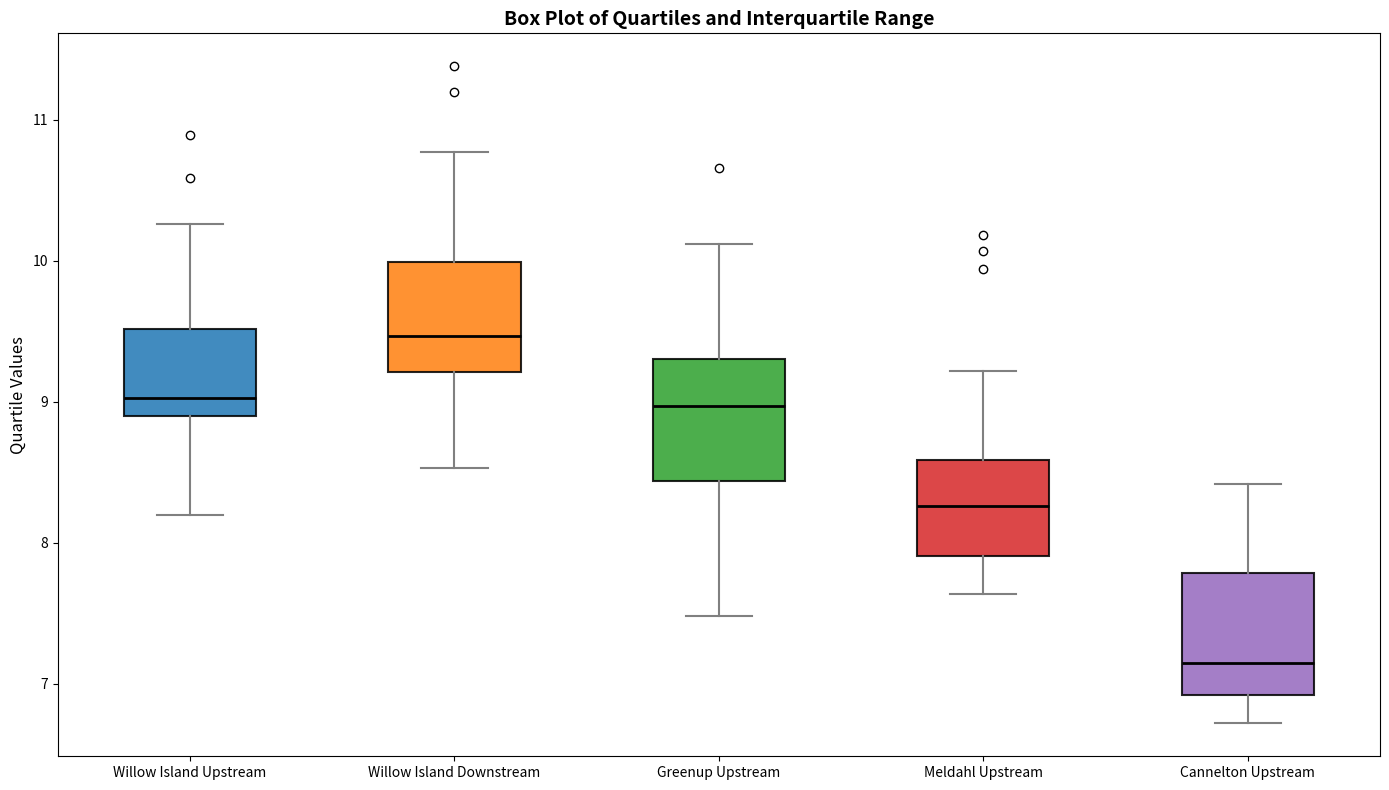

Reading left to right, read every box against the y-axis: the position of its median line, the range the box covers, and the ends of its whiskers. The values are not printed on the chart, so give them approximately, as read against the axis.

Willow Island Upstream: median 9.0, box 8.9 to 9.5, whiskers 8.2 to 10.3
Willow Island Downstream: median 9.5, box 9.2 to 10.0, whiskers 8.5 to 10.8
Greenup Upstream: median 9.0, box 8.4 to 9.3, whiskers 7.5 to 10.1
Meldahl Upstream: median 8.3, box 7.9 to 8.6, whiskers 7.6 to 9.2
Cannelton Upstream: median 7.2, box 6.9 to 7.8, whiskers 6.7 to 8.4